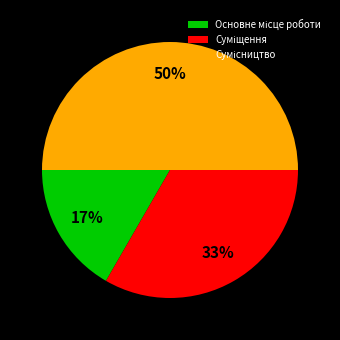

To the nearest percent, what is the average slice percentage?

33%